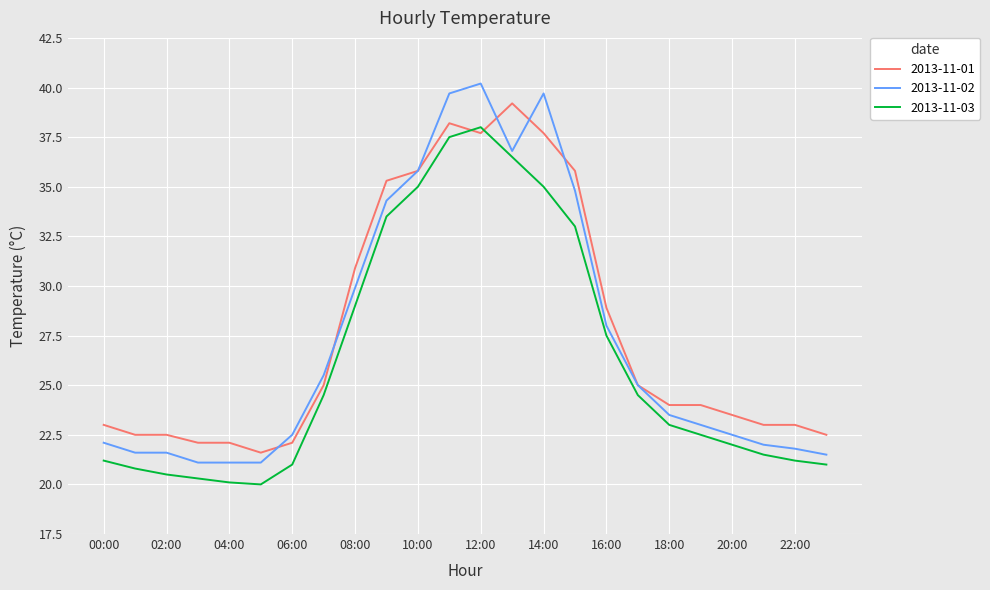

Rank the series by their maximum value, from lowest to highest.

2013-11-03, 2013-11-01, 2013-11-02